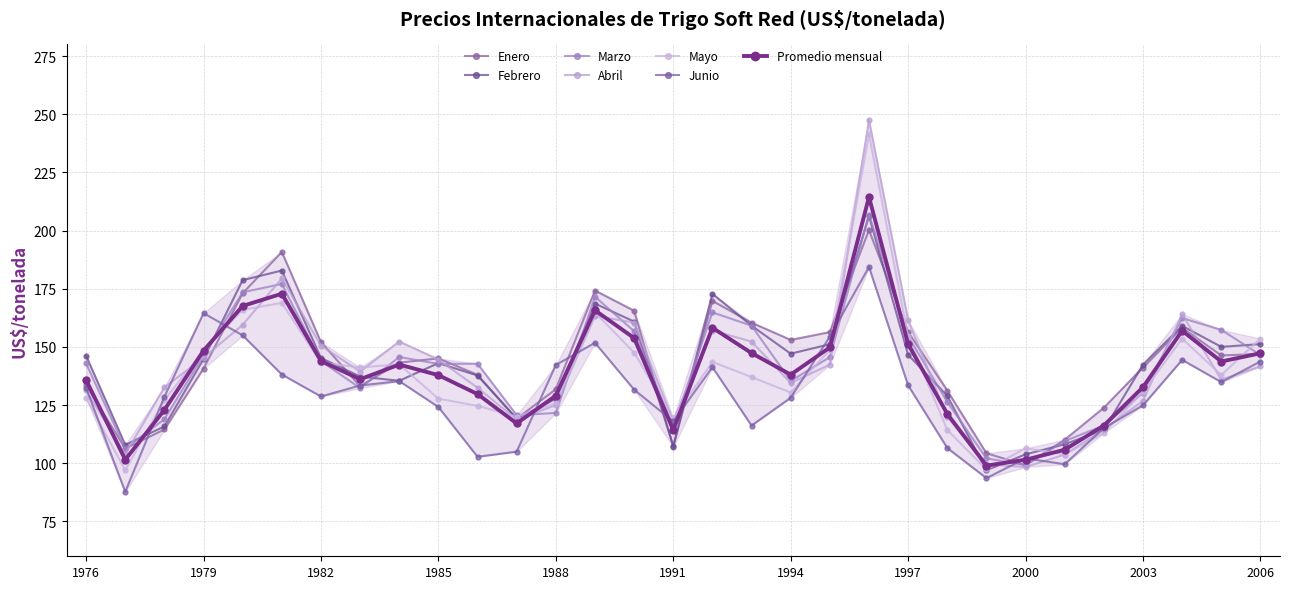

What is the total value across all series at 2000?

609.0